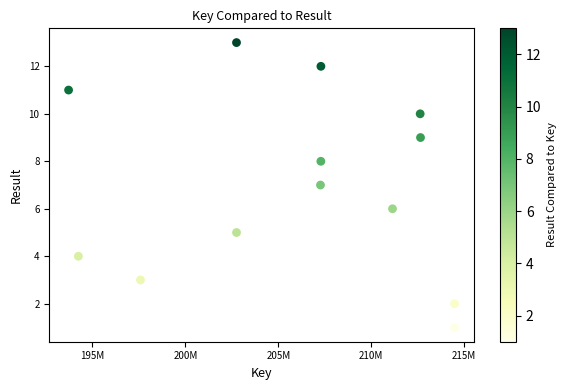

What is the range of Y values (max minus min)?

12